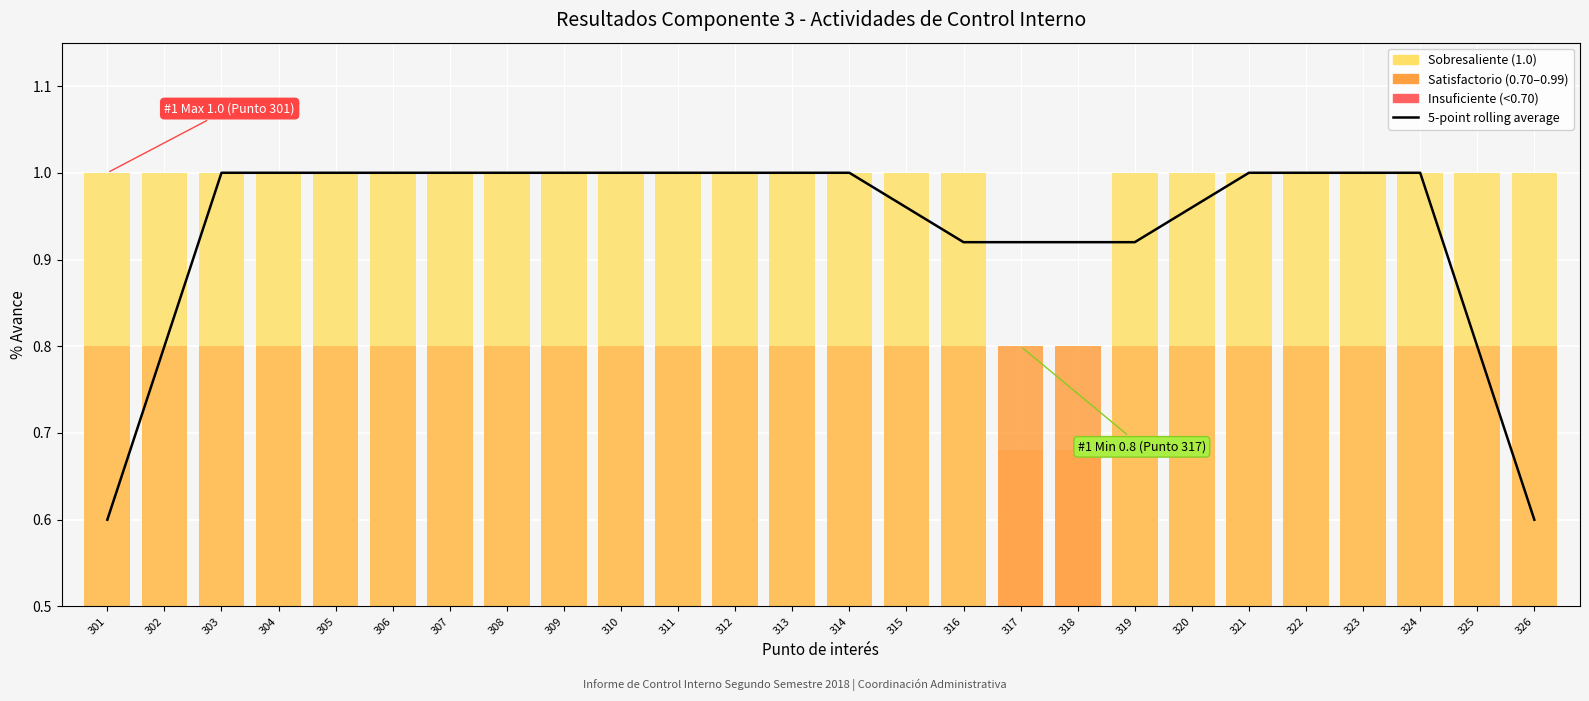

The chart shows a value of 1.0 at 323. True or false?

True